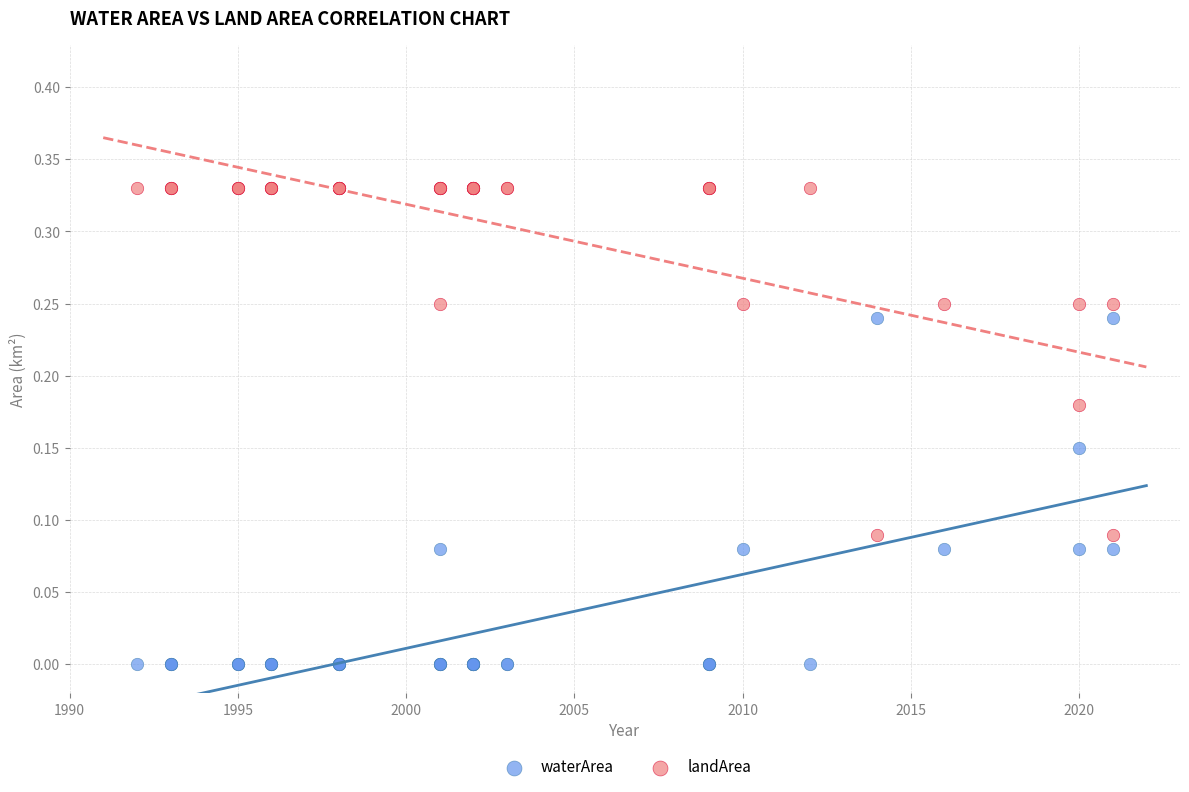

Which series contains the lowest Y value?

waterArea